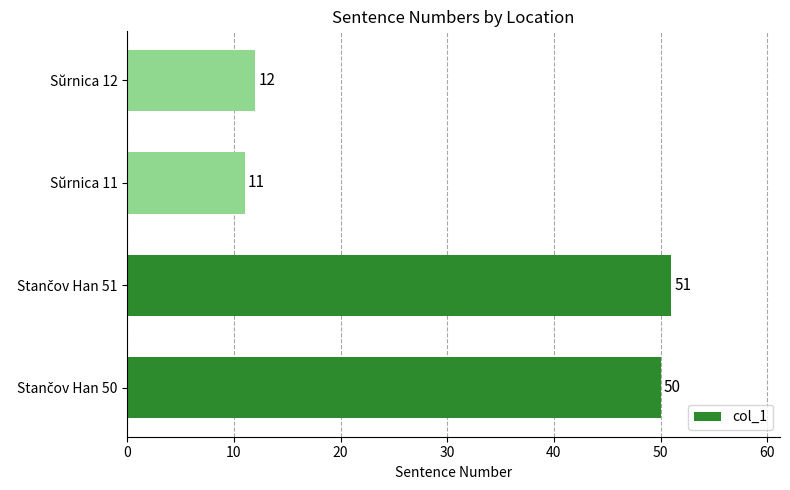

How many bars are there in total?

4